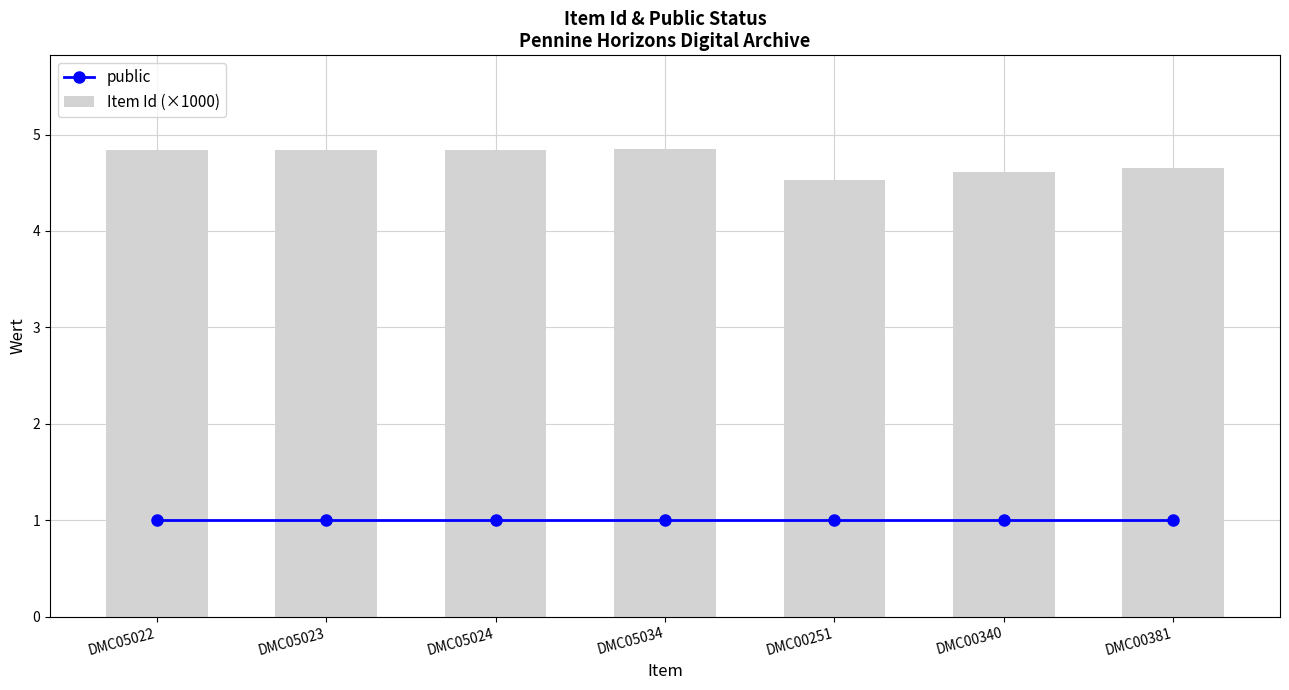

What is the sum of the public values at DMC05024 and DMC00251?

2.0